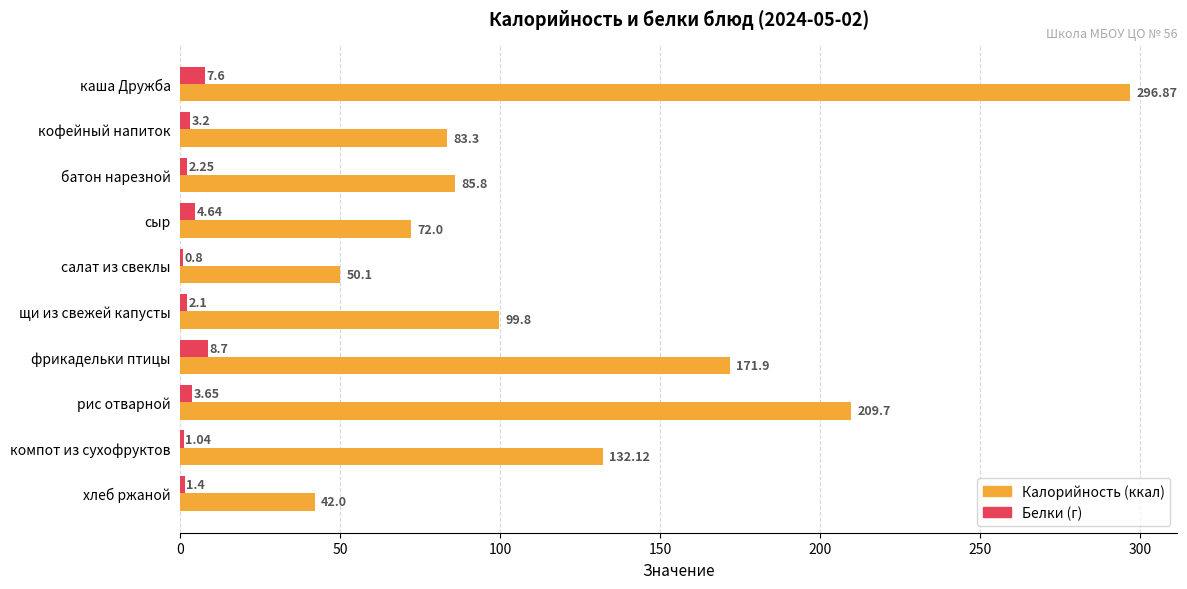

Which label corresponds to the largest value in the chart?

каша Дружба